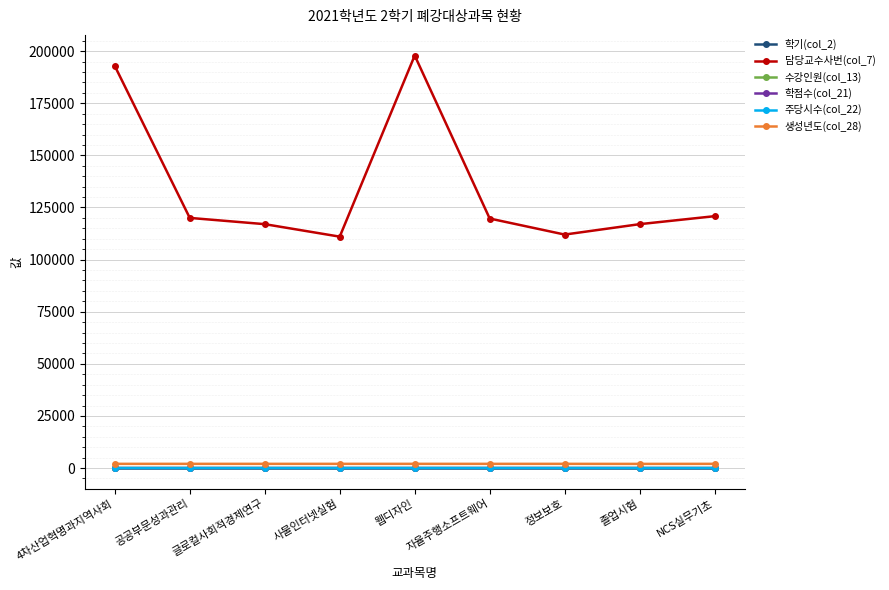

The 담당교수사번(col_7) series shows 117002 at 글로컬사회적경제연구. True or false?

True